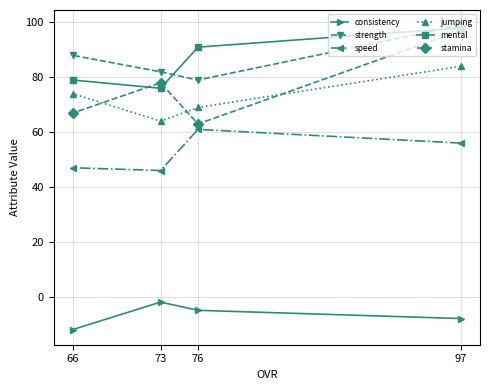

What is the difference between the maximum and minimum values in the consistency series?

10